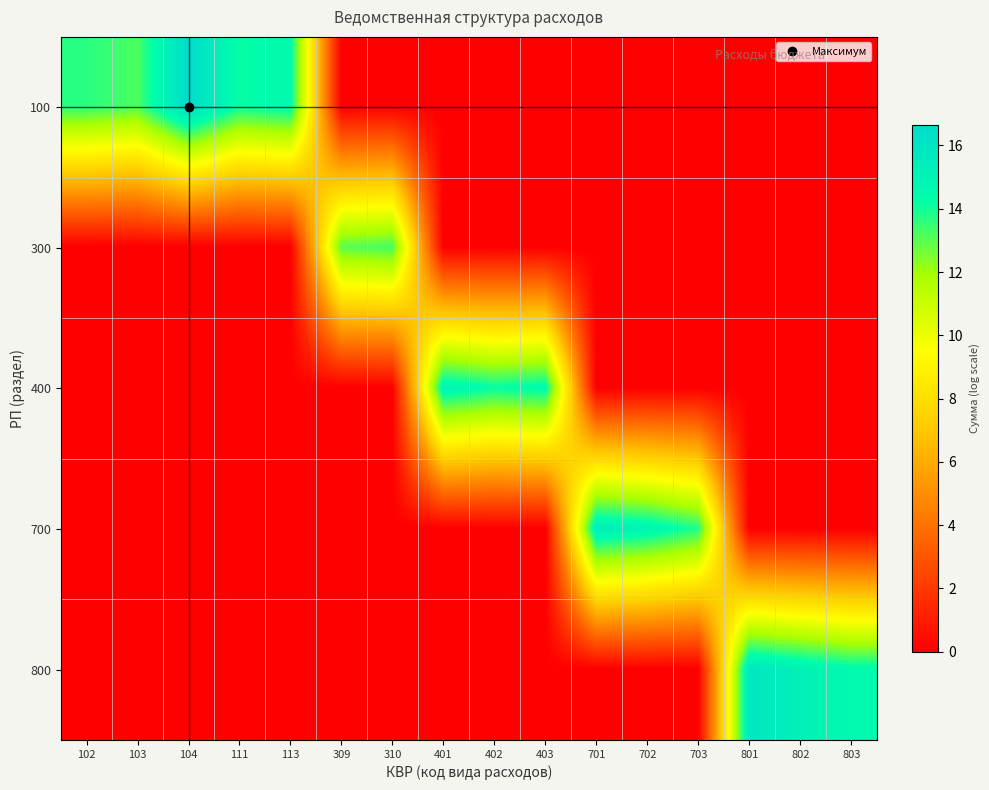

Reading left to right, extract all data points from this chart.

100: 102=13.7	103=13.2	104=16.6	111=14.2	113=14.6	309=0.0	310=0.0	401=0.0	402=0.0	403=0.0	701=0.0	702=0.0	703=0.0	801=0.0	802=0.0	803=0.0
300: 102=0.0	103=0.0	104=0.0	111=0.0	113=0.0	309=13.0	310=13.3	401=0.0	402=0.0	403=0.0	701=0.0	702=0.0	703=0.0	801=0.0	802=0.0	803=0.0
400: 102=0.0	103=0.0	104=0.0	111=0.0	113=0.0	309=0.0	310=0.0	401=14.9	402=14.2	403=14.5	701=0.0	702=0.0	703=0.0	801=0.0	802=0.0	803=0.0
700: 102=0.0	103=0.0	104=0.0	111=0.0	113=0.0	309=0.0	310=0.0	401=0.0	402=0.0	403=0.0	701=15.4	702=14.9	703=13.8	801=0.0	802=0.0	803=0.0
800: 102=0.0	103=0.0	104=0.0	111=0.0	113=0.0	309=0.0	310=0.0	401=0.0	402=0.0	403=0.0	701=0.0	702=0.0	703=0.0	801=15.9	802=15.2	803=14.5